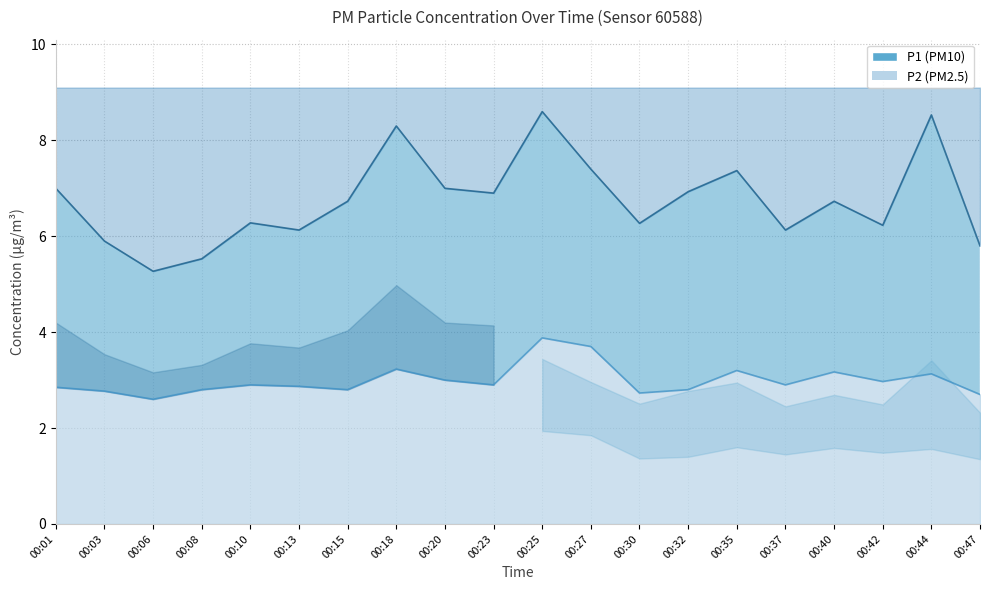

Rank the series at 00:08 from lowest to highest value.

P2, P1